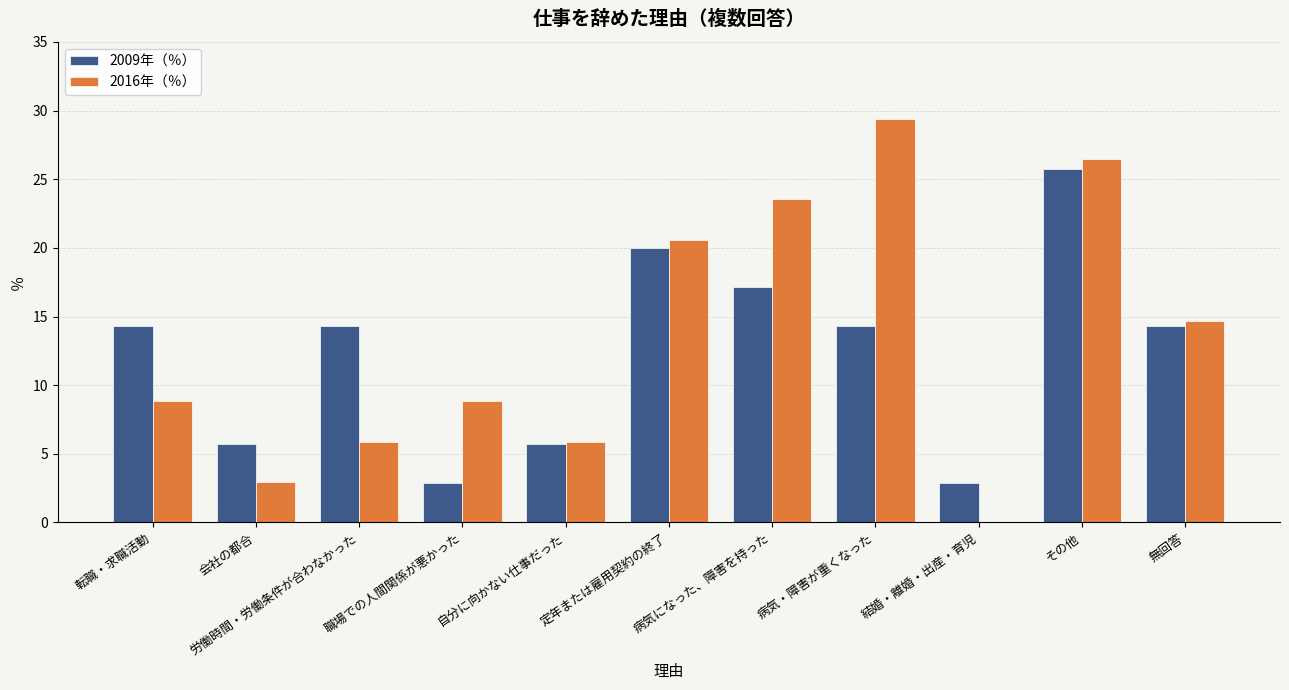

Is the value of 2016年（％） at 会社の都合 greater than the value of 2009年（％） at 無回答?

No